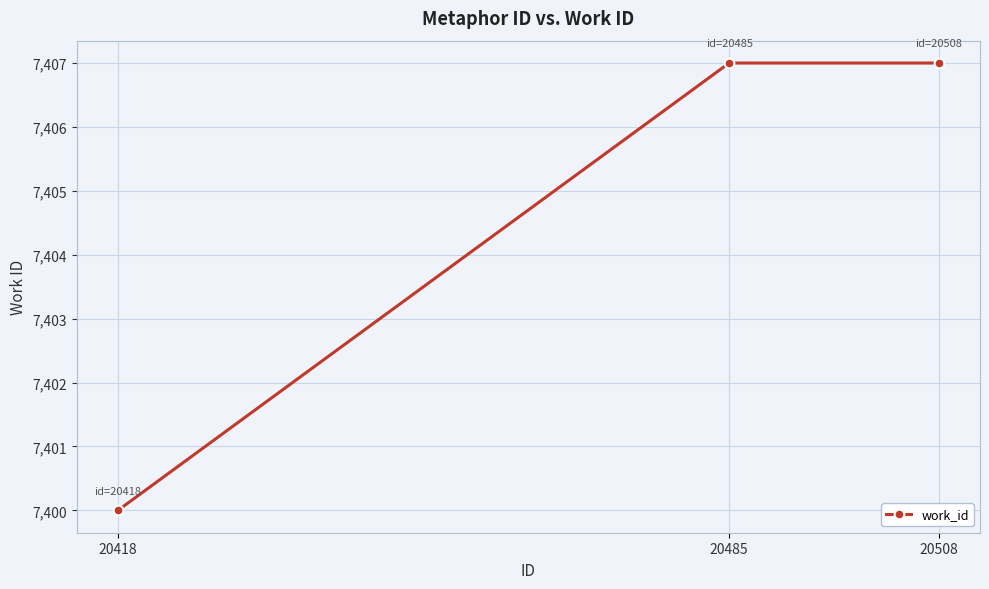

What value does the data have at 20418?

7400